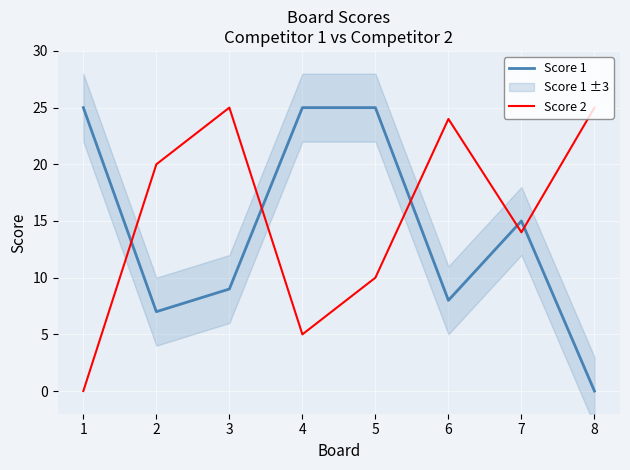

At which label does Score 1 reach its minimum?

8